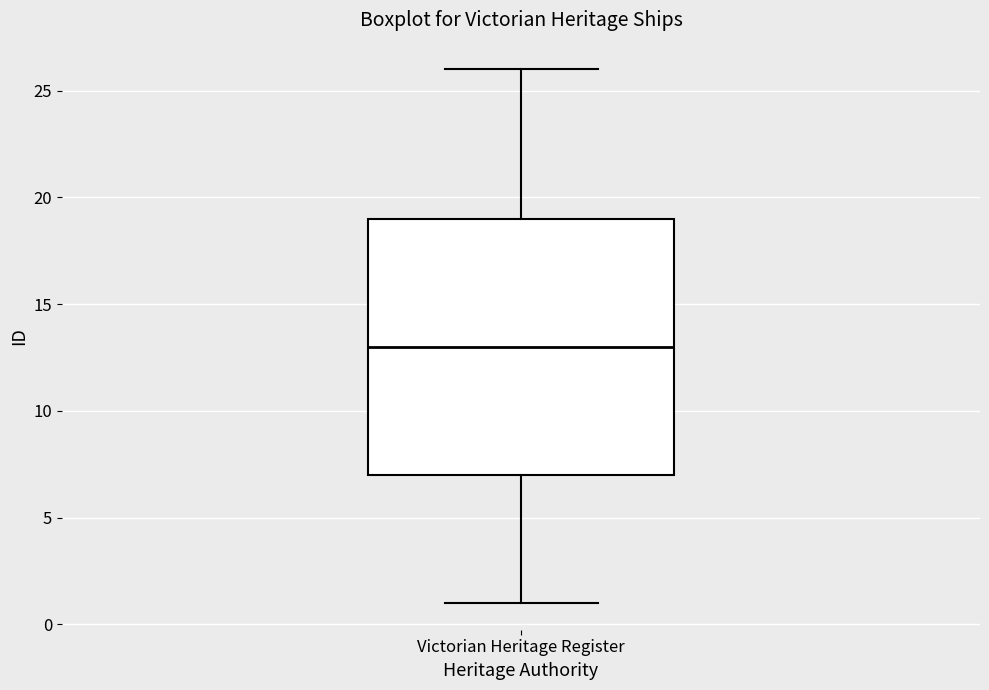

Transcribe this box plot: give where the median line is, the range the box spans, and where the two whiskers end, as read against the y-axis. The values are not printed on the chart, so give them approximately, as read against the axis.

median 13, box 7 to 19, whiskers 1 to 26